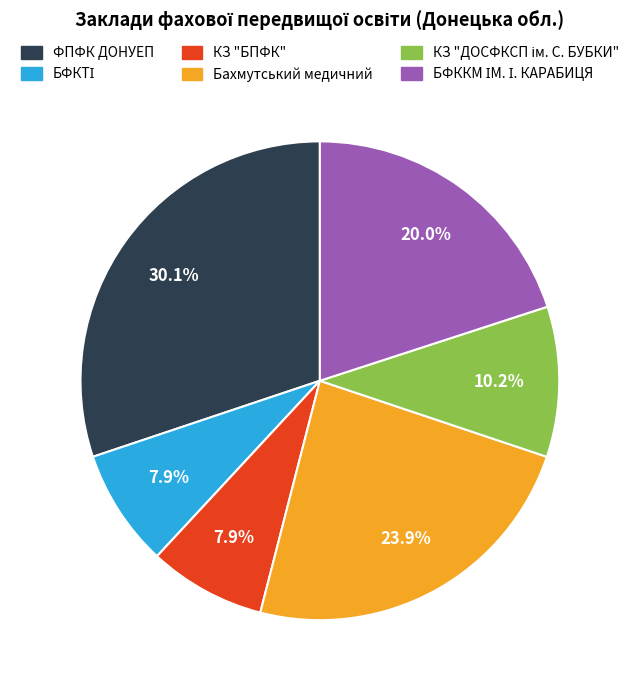

Approximately how many times larger is the value at ФПФК ДОНУЕП compared to КЗ "БПФК"?

3.8